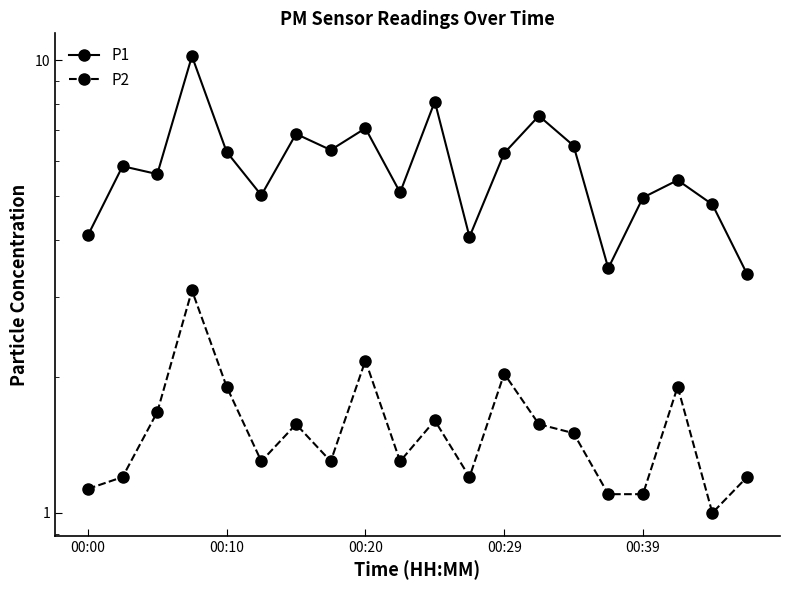

How many data points in P1 are above 5?

14